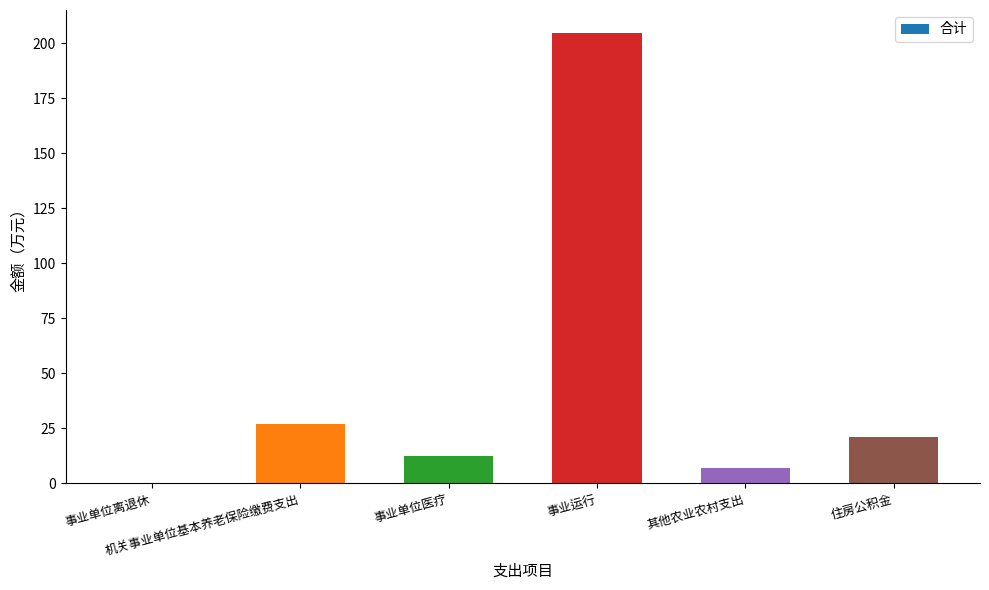

What is the maximum value shown in the chart?

205.0